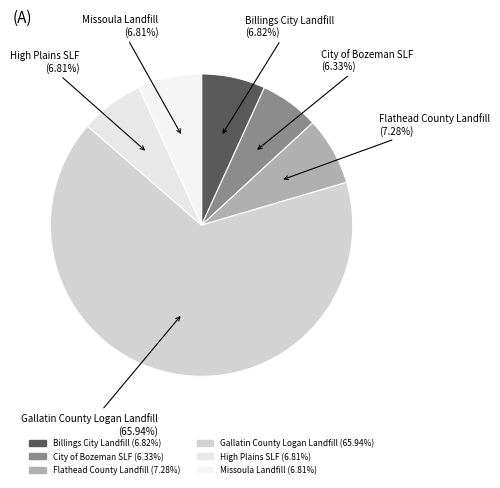

Count the number of slices in the pie.

6